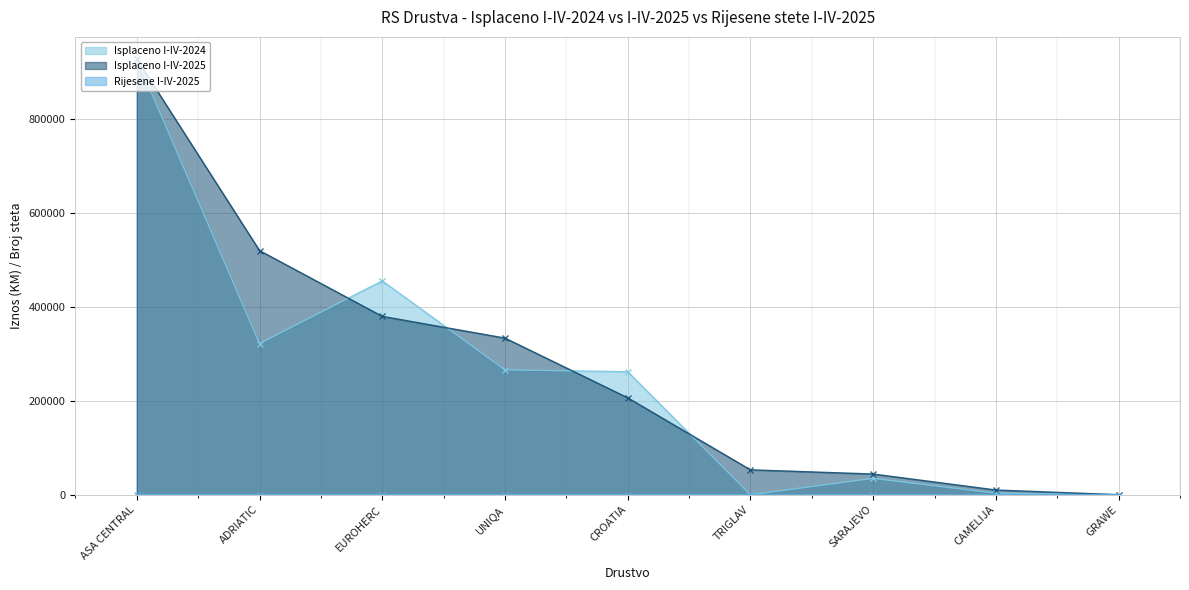

Is the value of Rijesene I-IV-2025 at CROATIA greater than the value of Isplaceno I-IV-2024 at ADRIATIC?

No